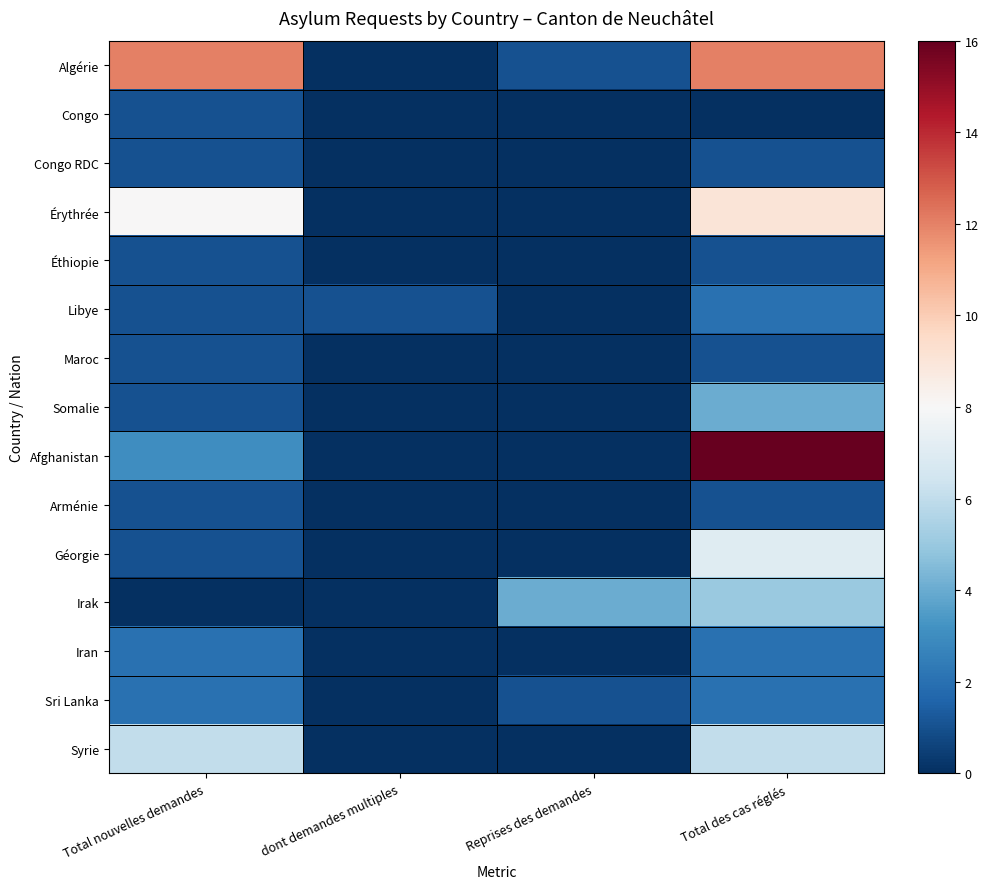

Reading left to right, transcribe all the data shown in this chart.

Algérie: Total nouvelles demandes=12	dont demandes multiples=0	Reprises des demandes=1	Total des cas réglés=12
Congo: Total nouvelles demandes=1	dont demandes multiples=0	Reprises des demandes=0	Total des cas réglés=0
Congo RDC: Total nouvelles demandes=1	dont demandes multiples=0	Reprises des demandes=0	Total des cas réglés=1
Érythrée: Total nouvelles demandes=8	dont demandes multiples=0	Reprises des demandes=0	Total des cas réglés=9
Éthiopie: Total nouvelles demandes=1	dont demandes multiples=0	Reprises des demandes=0	Total des cas réglés=1
Libye: Total nouvelles demandes=1	dont demandes multiples=1	Reprises des demandes=0	Total des cas réglés=2
Maroc: Total nouvelles demandes=1	dont demandes multiples=0	Reprises des demandes=0	Total des cas réglés=1
Somalie: Total nouvelles demandes=1	dont demandes multiples=0	Reprises des demandes=0	Total des cas réglés=4
Afghanistan: Total nouvelles demandes=3	dont demandes multiples=0	Reprises des demandes=0	Total des cas réglés=16
Arménie: Total nouvelles demandes=1	dont demandes multiples=0	Reprises des demandes=0	Total des cas réglés=1
Géorgie: Total nouvelles demandes=1	dont demandes multiples=0	Reprises des demandes=0	Total des cas réglés=7
Irak: Total nouvelles demandes=0	dont demandes multiples=0	Reprises des demandes=4	Total des cas réglés=5
Iran: Total nouvelles demandes=2	dont demandes multiples=0	Reprises des demandes=0	Total des cas réglés=2
Sri Lanka: Total nouvelles demandes=2	dont demandes multiples=0	Reprises des demandes=1	Total des cas réglés=2
Syrie: Total nouvelles demandes=6	dont demandes multiples=0	Reprises des demandes=0	Total des cas réglés=6